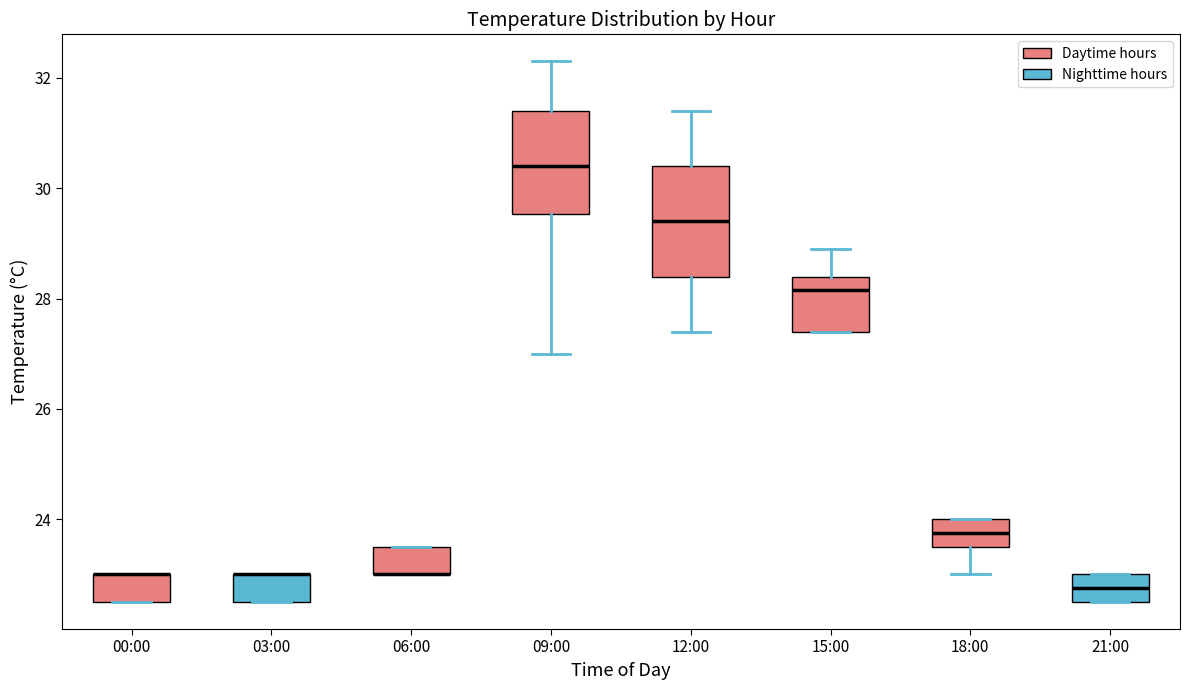

Reading left to right, transcribe this box plot: for each box, give where its median line is, the range the box spans, and where its two whiskers end, as read against the y-axis. The values are not printed on the chart, so give them approximately, as read against the axis.

00:00: median 23.0 (drawn on the box's upper edge), box 22.6 to 23.0, whiskers 22.6 to 23.0
03:00: median 23.0 (drawn on the box's upper edge), box 22.6 to 23.0, whiskers 22.6 to 23.0
06:00: median 23.0 (drawn on the box's lower edge), box 23.0 to 23.6, whiskers 23.0 to 23.6
09:00: median 30.4, box 29.6 to 31.4, whiskers 27.0 to 32.4
12:00: median 29.4, box 28.4 to 30.4, whiskers 27.4 to 31.4
15:00: median 28.2, box 27.4 to 28.4, whiskers 27.4 to 29.0
18:00: median 23.8, box 23.6 to 24.0, whiskers 23.0 to 24.0
21:00: median 22.8, box 22.6 to 23.0, whiskers 22.6 to 23.0